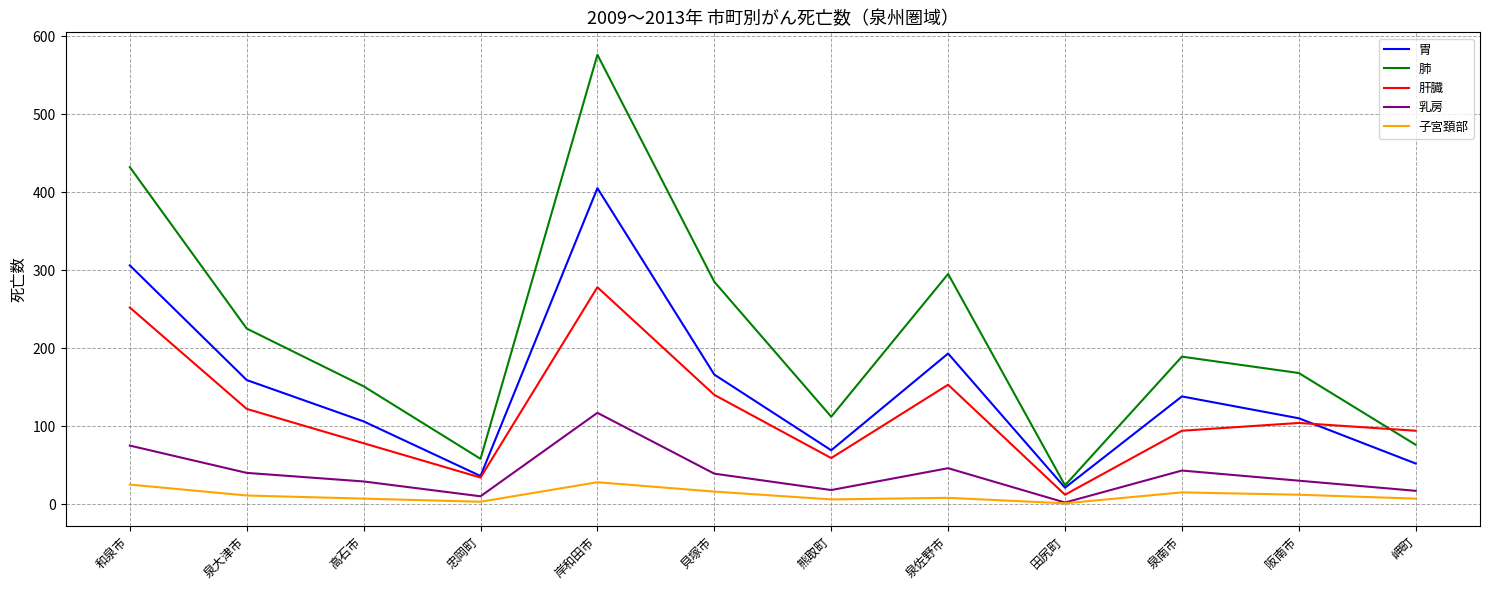

What is the difference between the second highest and minimum values in the 胃 series?

285